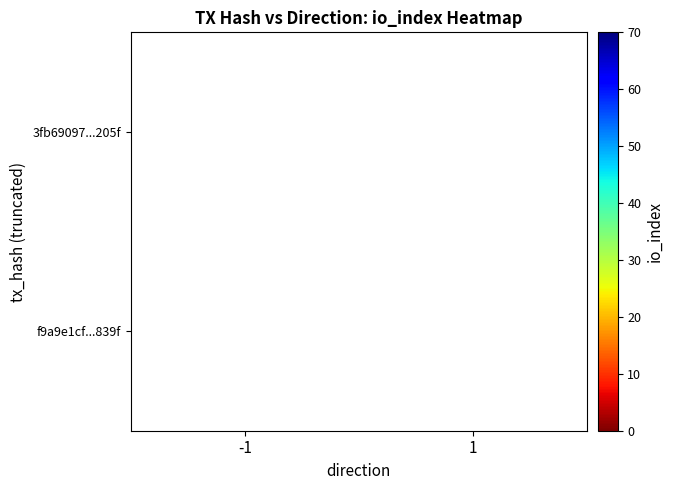

True or false: f9a9e1cf...839f has a value of 1.1 at 1.

False